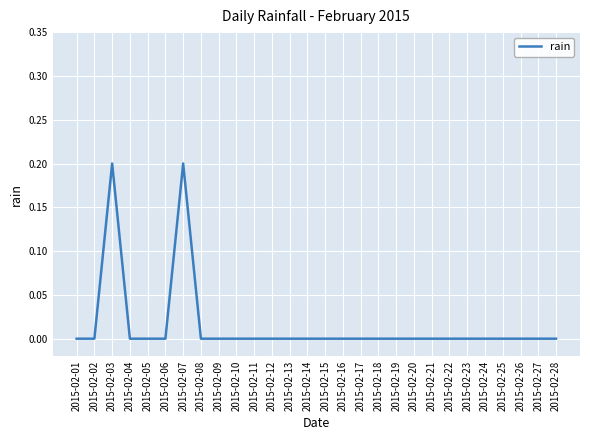

The chart shows a value of 0.0 at 2015-02-25. True or false?

True